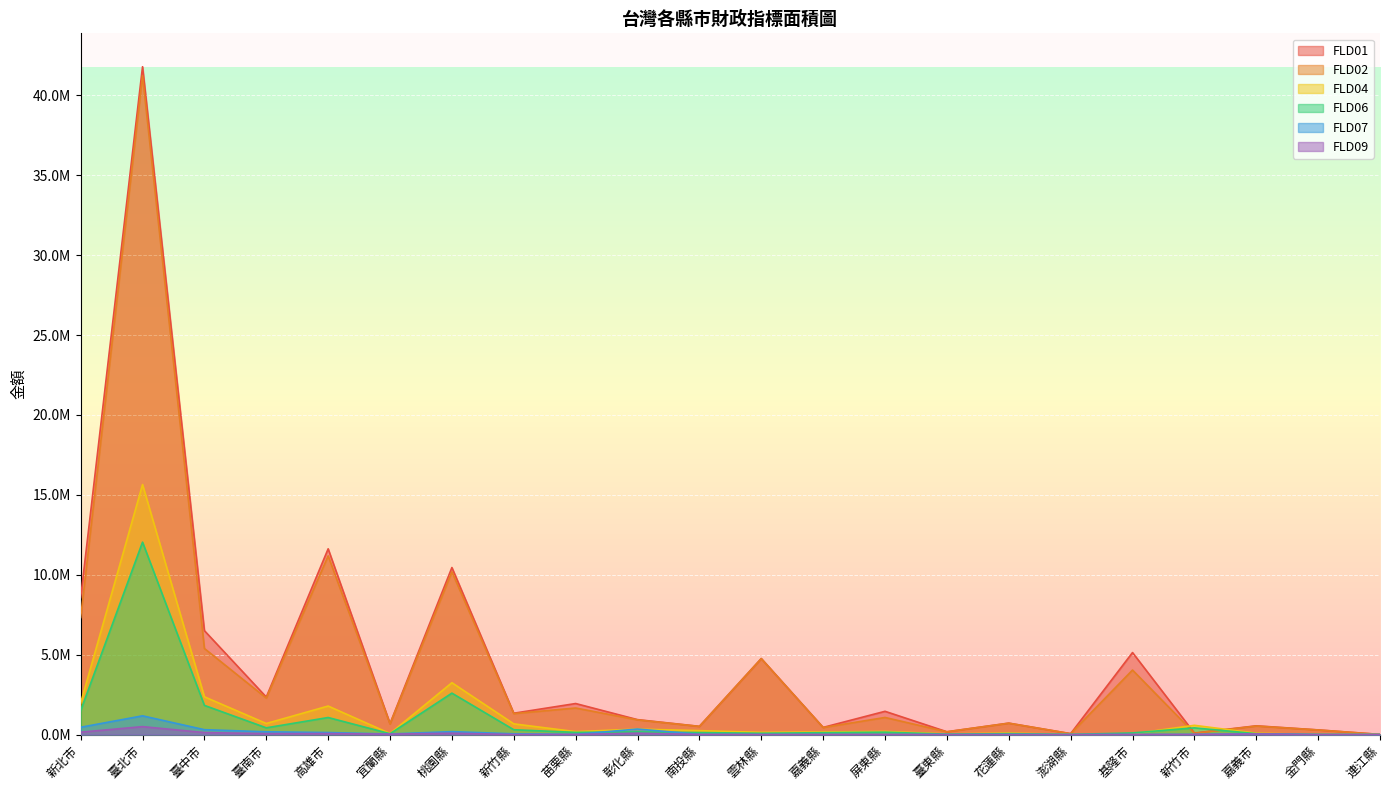

Which series ends up on top after the final intersection of FLD04 and FLD01?

FLD01